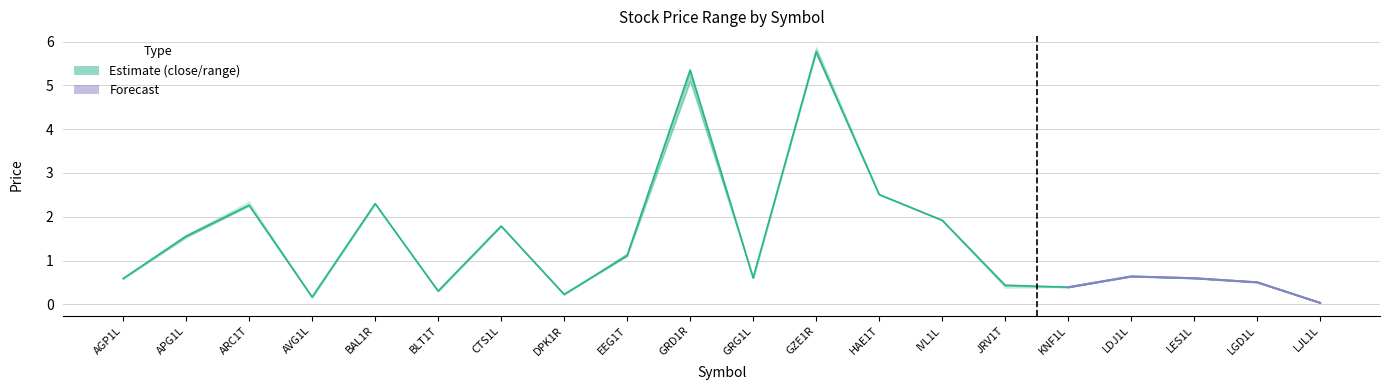

Rank the categories by low value from highest to lowest.

GZE1R, GRD1R, HAE1T, BAL1R, ARC1T, IVL1L, CTS1L, APG1L, EEG1T, LDJ1L, GRG1L, LES1L, AGP1L, LGD1L, KNF1L, JRV1T, BLT1T, DPK1R, AVG1L, LJL1L